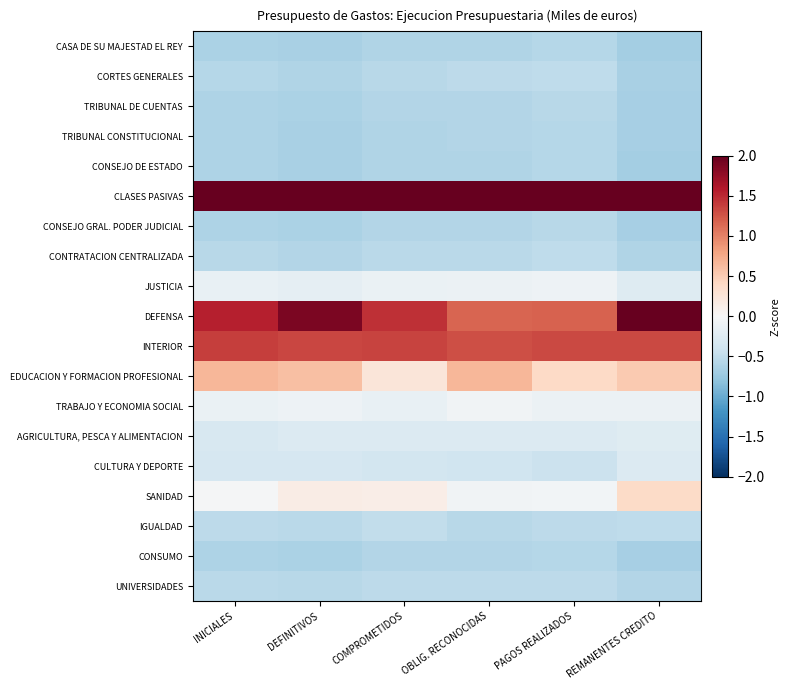

Which series has the largest range (max minus min)?

DEFENSA